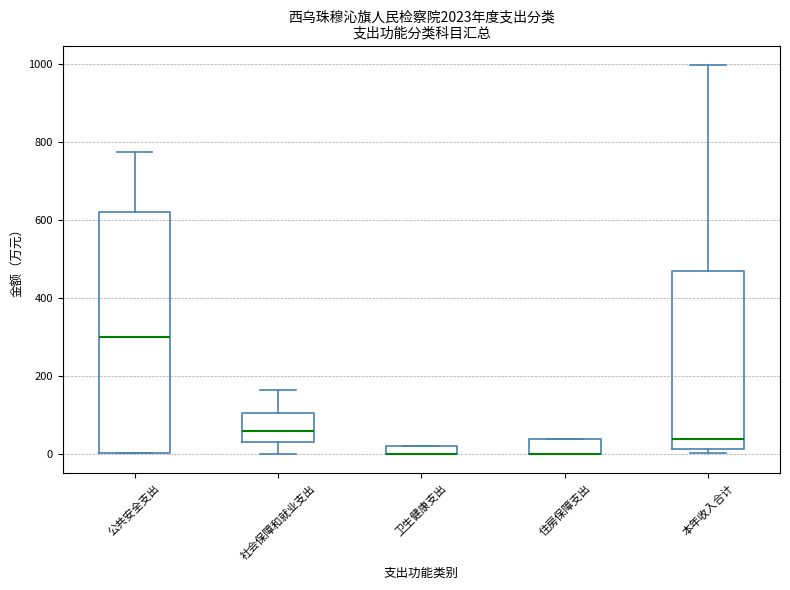

Which box is the tallest, from its lower edge to its upper edge?

公共安全支出